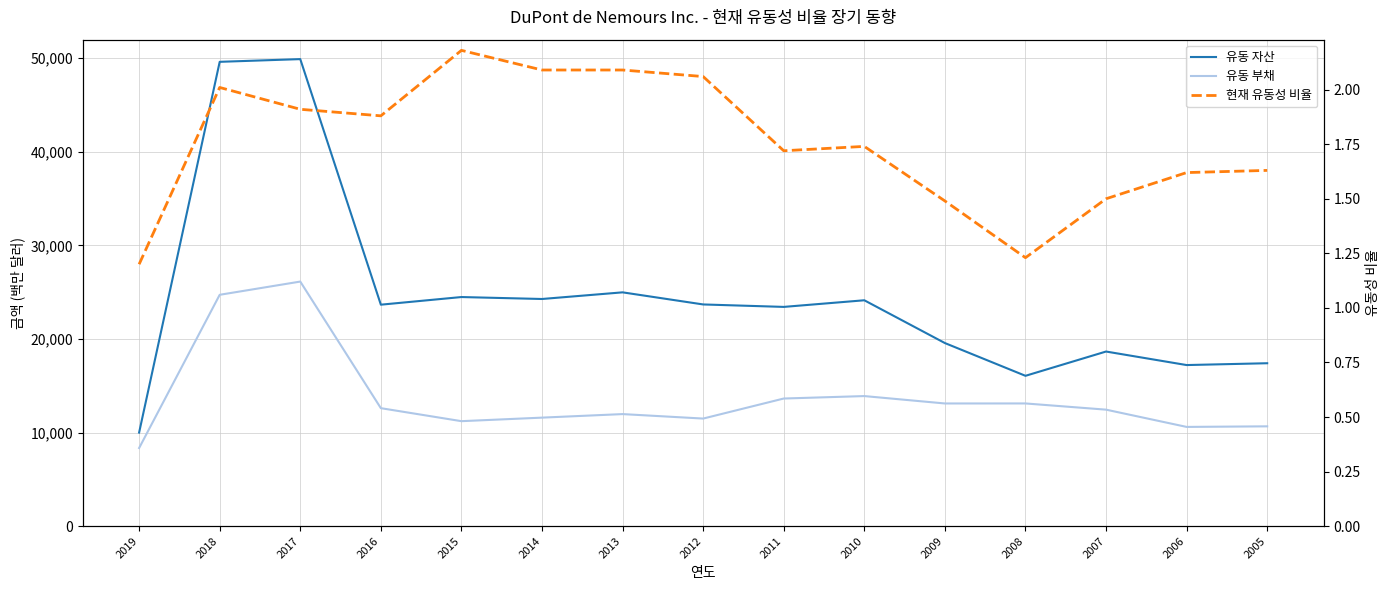

Where is 현재 유동성 비율 nearest to the value 1?

2019